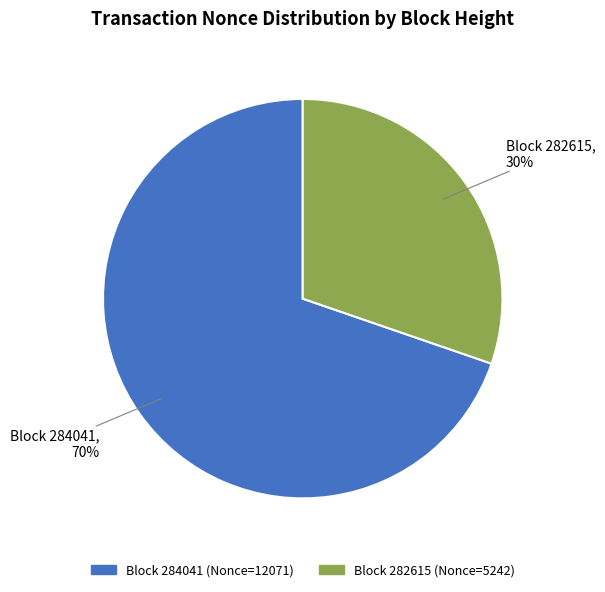

Does any single category account for the majority?

Yes